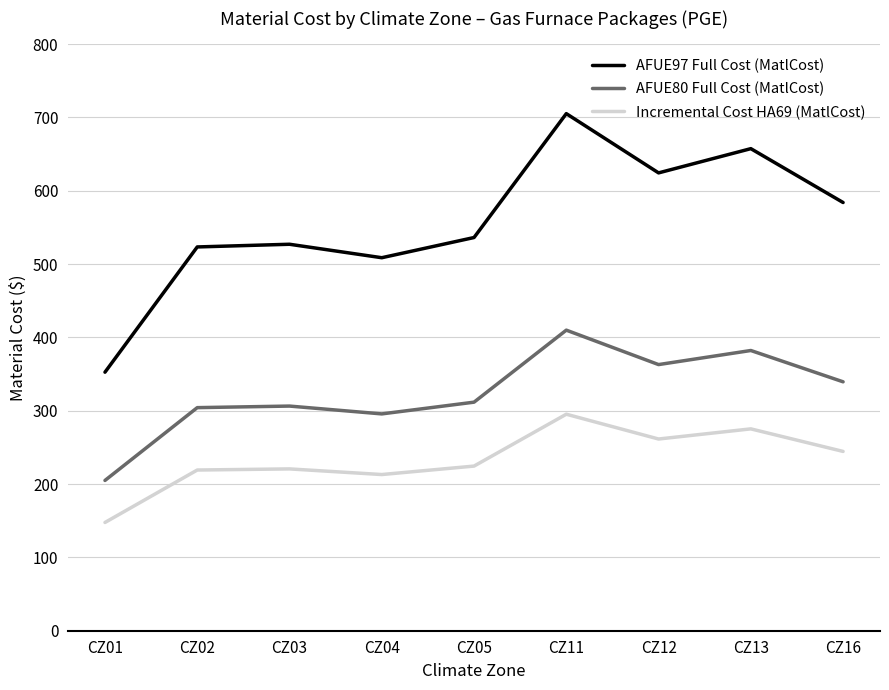

What is the average value of the AFUE80 Full Cost (MatlCost) series?

324.2